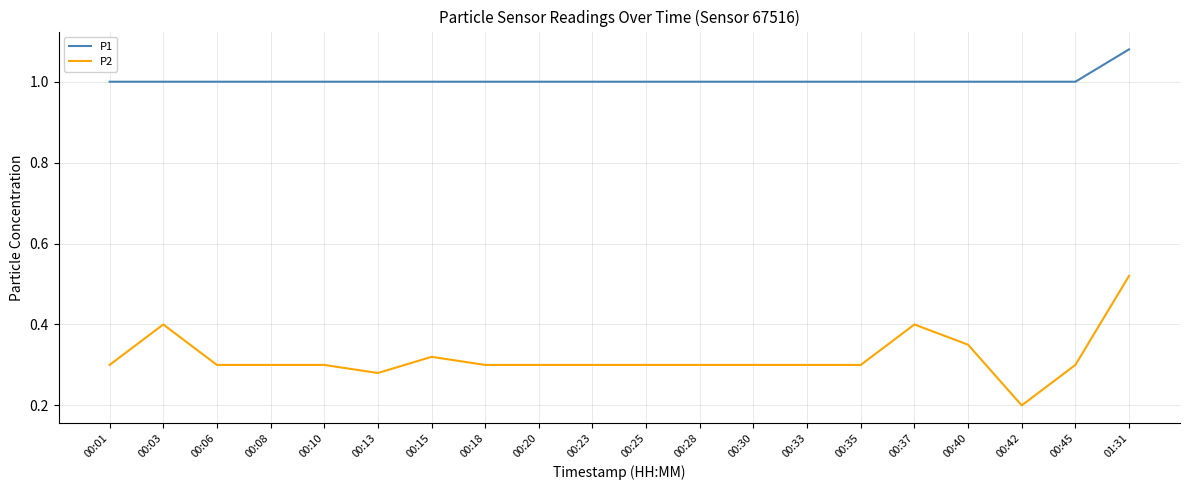

At 00:01, list the series in order from largest to smallest.

P1, P2